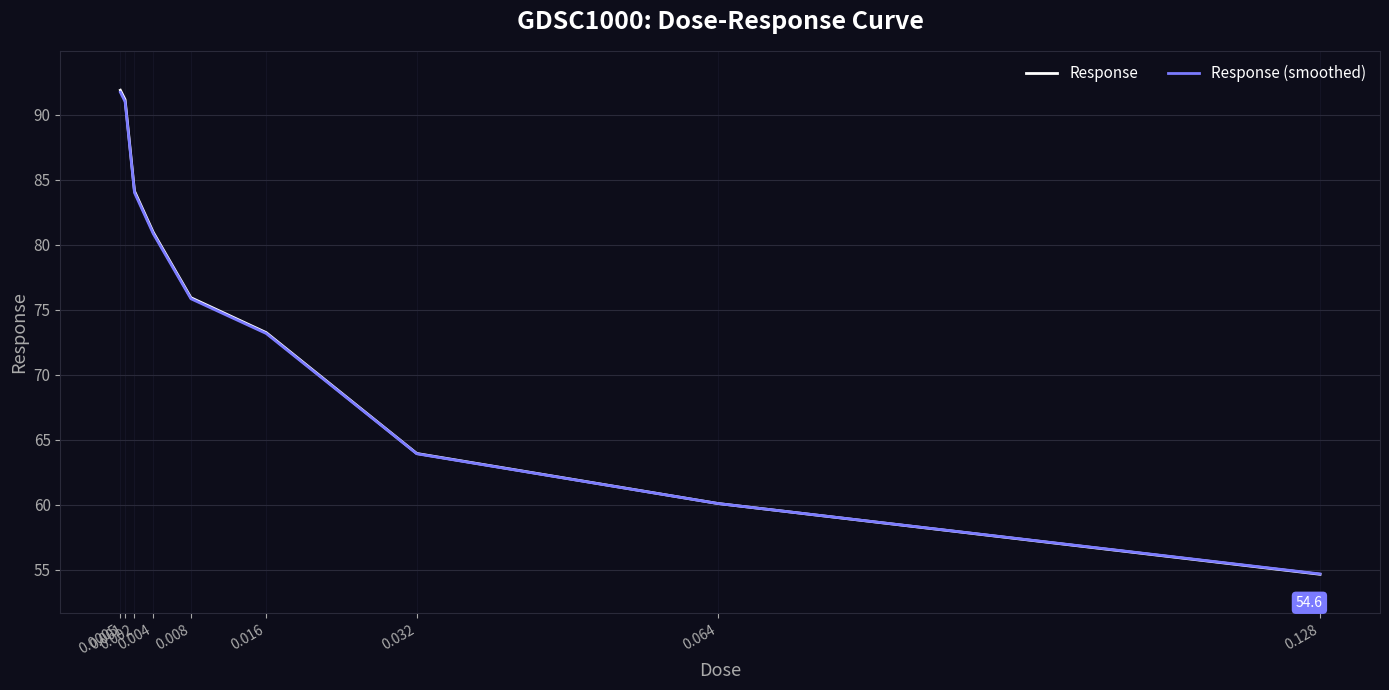

What is the spread (max minus min) of values at 0.016?

0.1